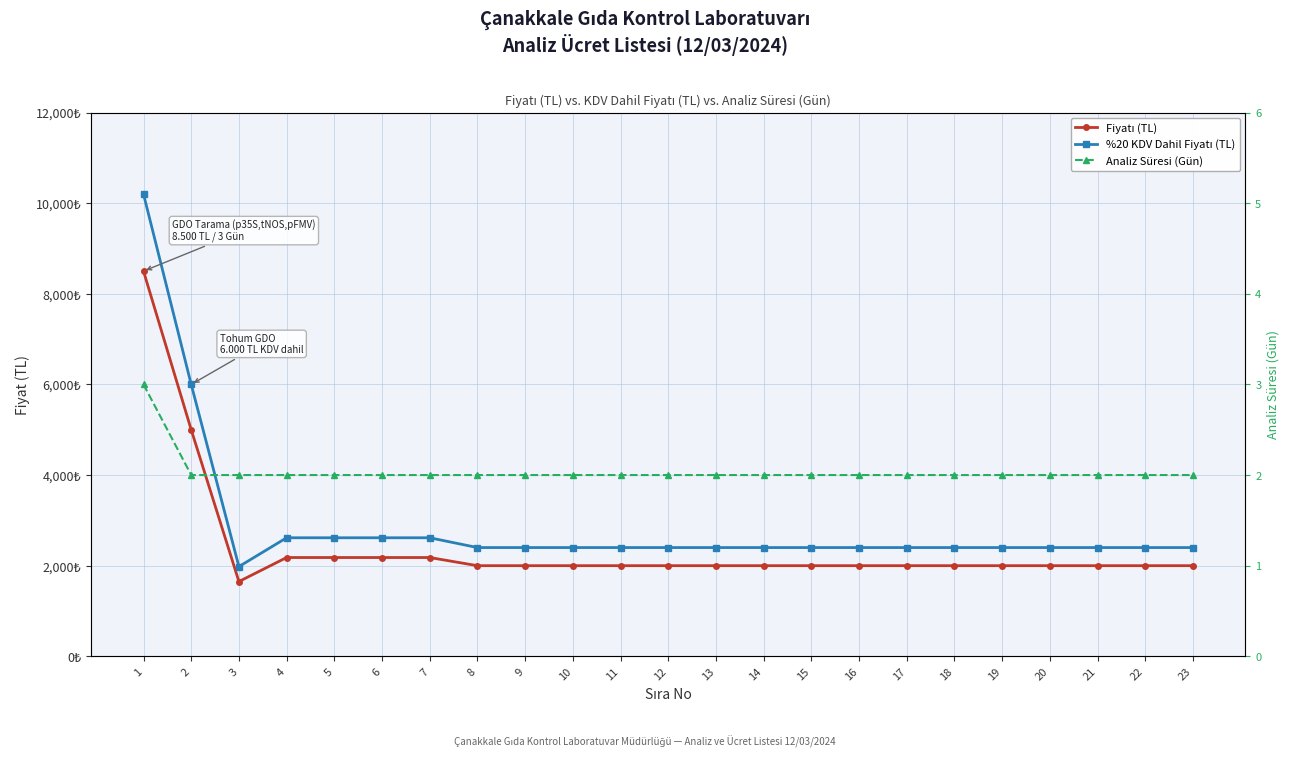

True or false: Fiyatı (TL) has a value of 8500 at 1.

True